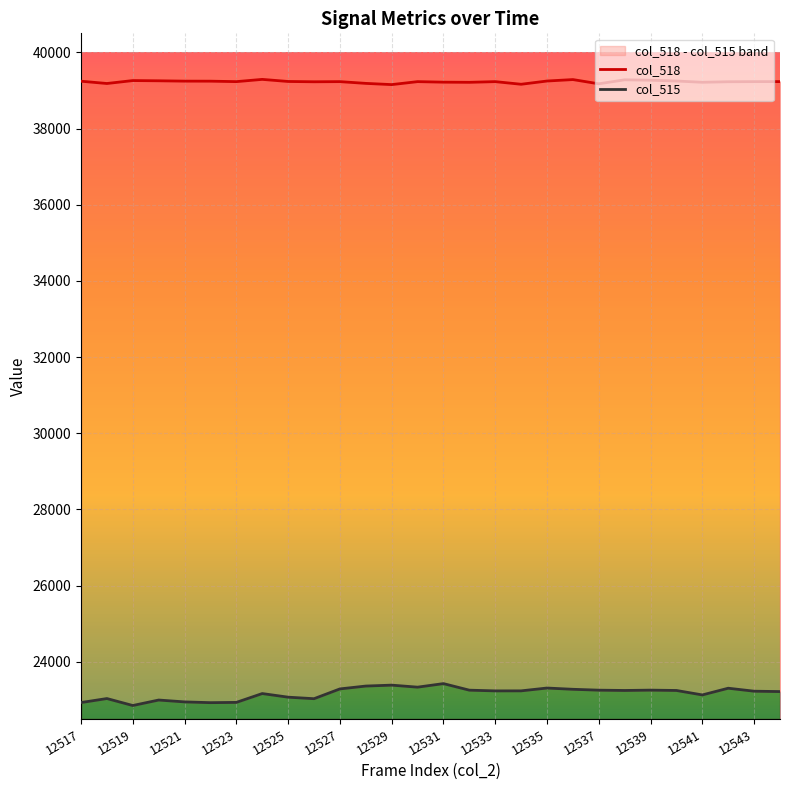

The value of col_518 at 12527 is 22218. True or false?

False